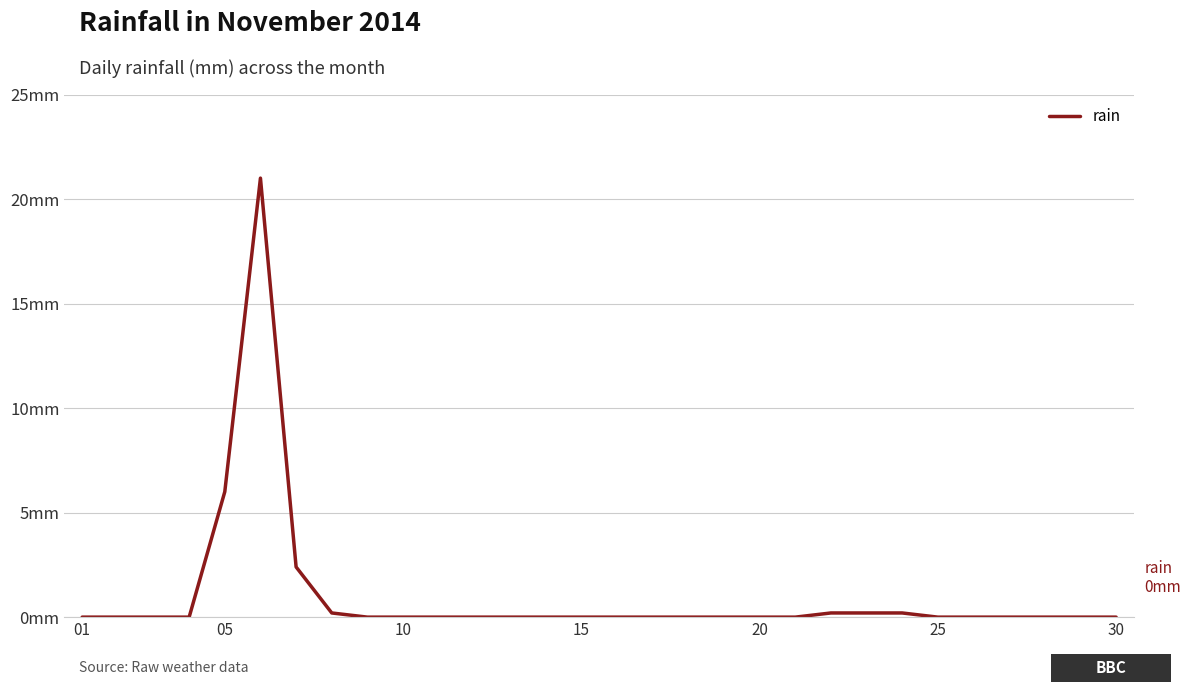

What is the difference between the maximum and minimum values?

21.0